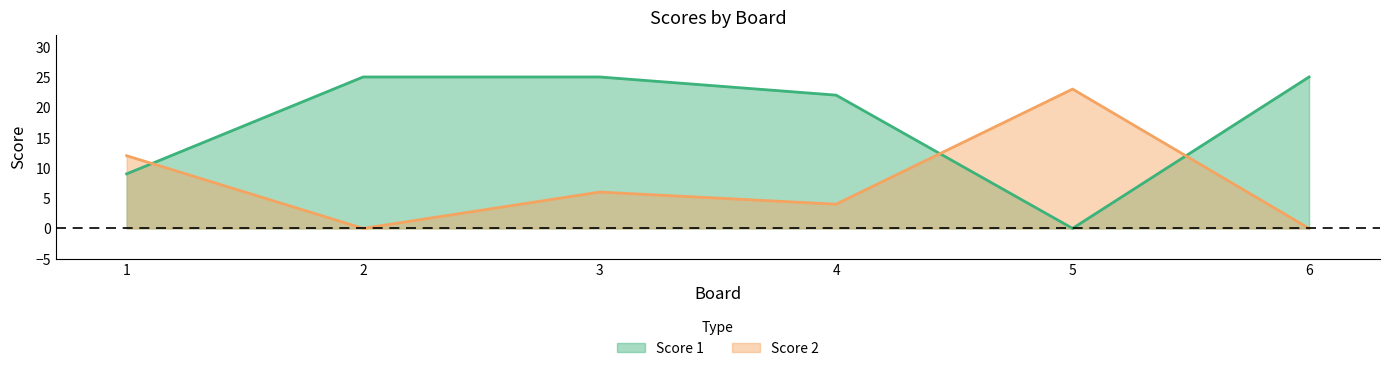

Does the chart display data point markers on the line(s)?

No